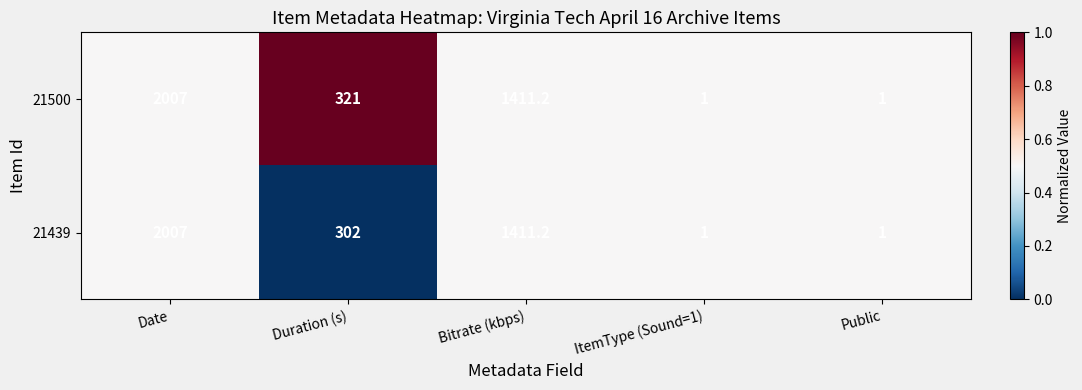

The value of 21439 at ItemType (Sound=1) is 1.0. True or false?

True